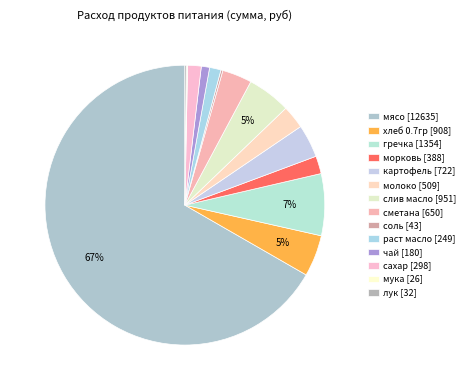

To the nearest percent, what percentage of the pie is слив масло?

5%